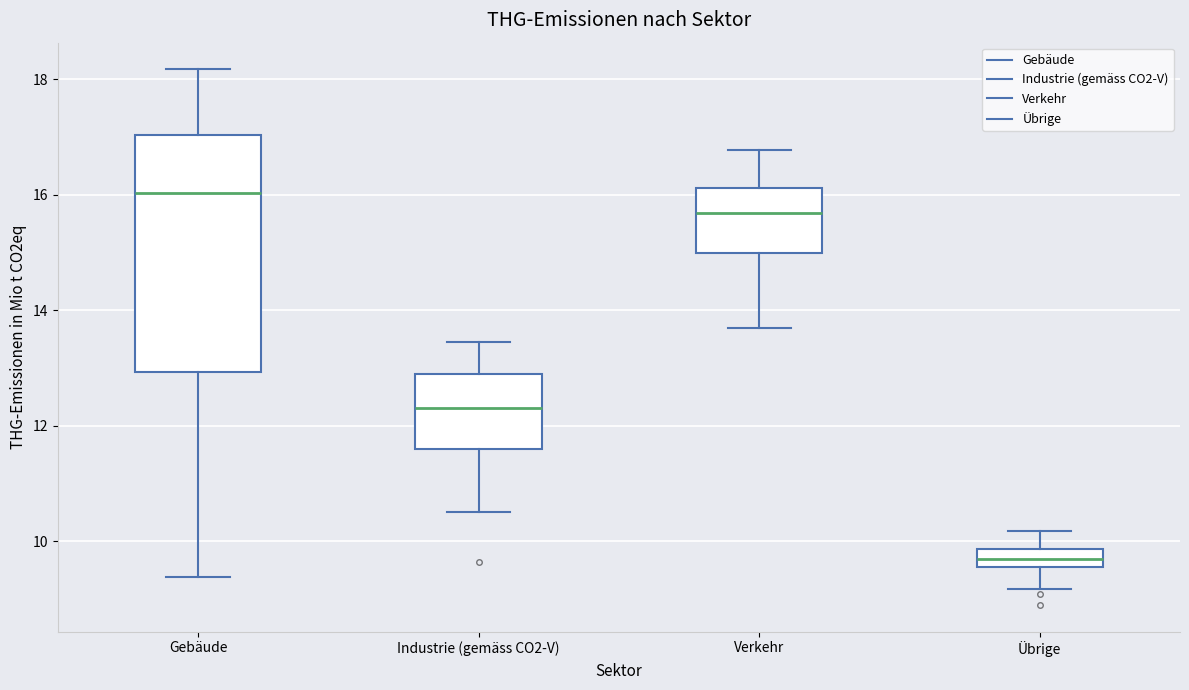

Reading left to right, transcribe this box plot: for each box, give where its median line is, the range the box spans, and where its two whiskers end, as read against the y-axis. The values are not printed on the chart, so give them approximately, as read against the axis.

Gebäude: median 16.0, box 13.0 to 17.0, whiskers 9.4 to 18.2
Industrie (gemäss CO2-V): median 12.4, box 11.6 to 12.8, whiskers 10.6 to 13.4
Verkehr: median 15.6, box 15.0 to 16.2, whiskers 13.6 to 16.8
Übrige: median 9.8 (inside the box), box 9.6 to 9.8, whiskers 9.2 to 10.2